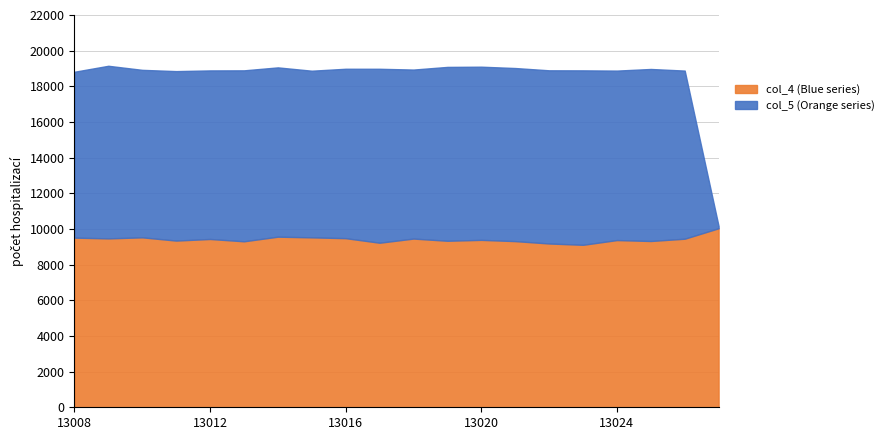

What is the total value across all series at 13008?

18817